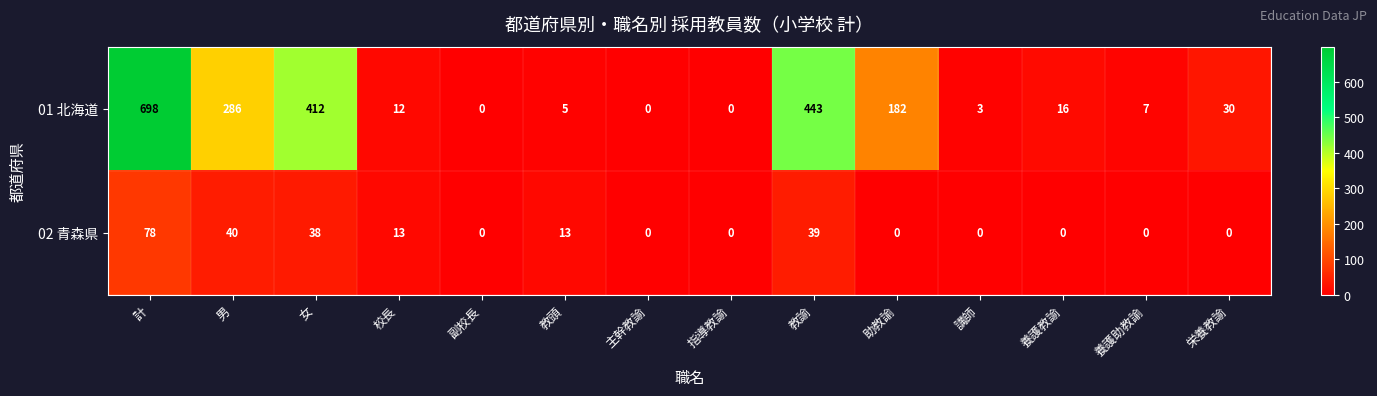

Which series changed the most between 教諭 and 助教諭?

01 北海道